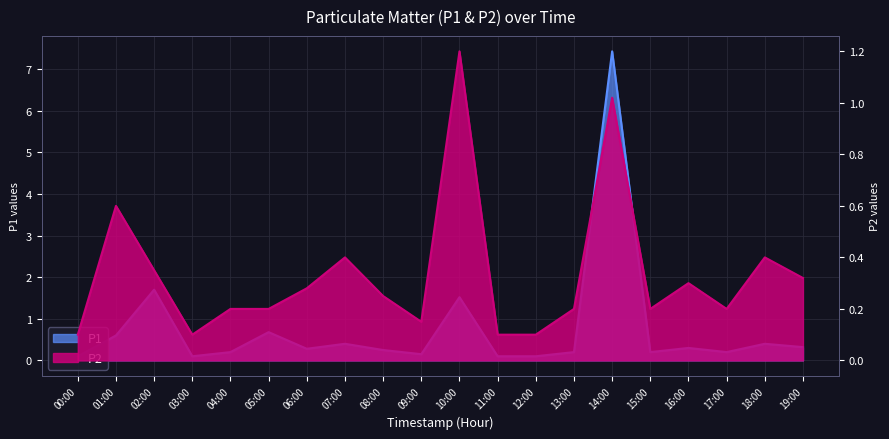

What is the sum of the P2 values at 14:00 and 09:00?

1.2